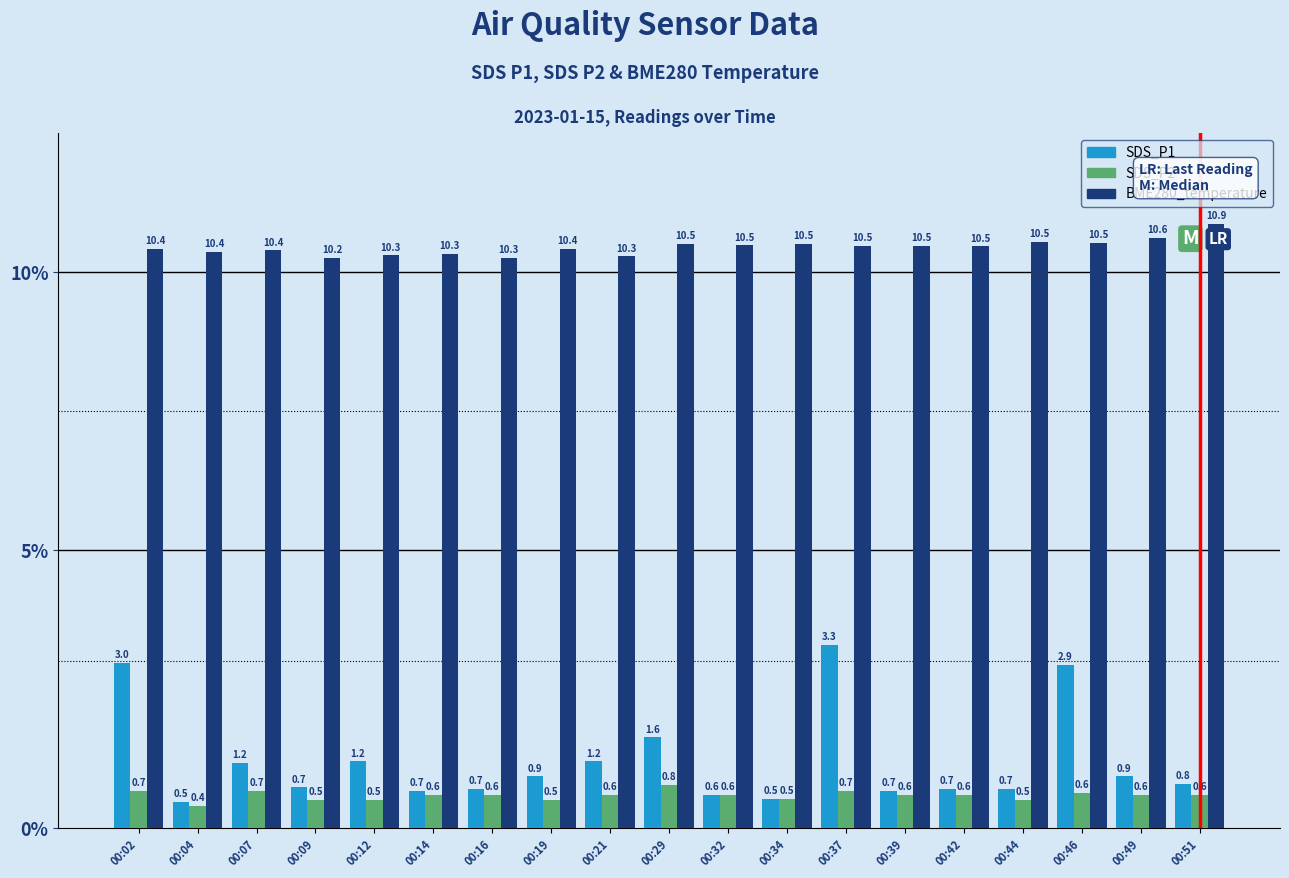

At how many categories does at least one series exceed 1?

19